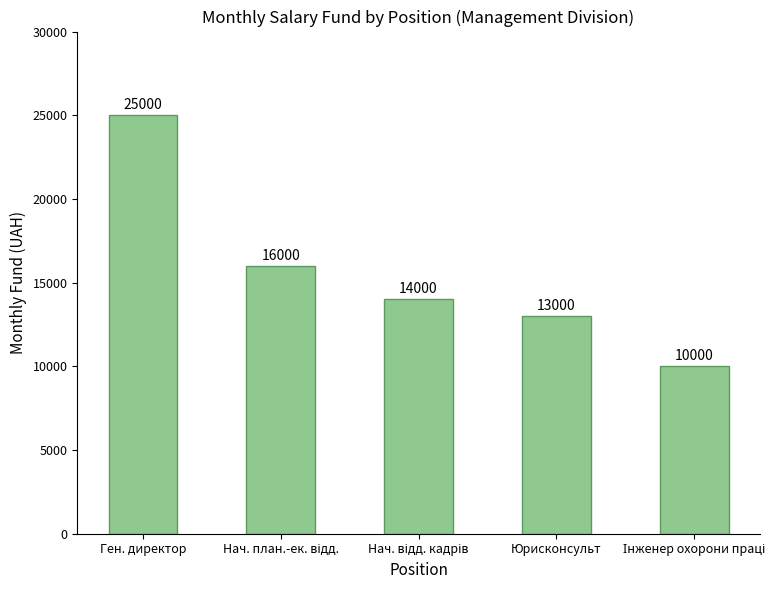

Does the chart contain any negative values?

No